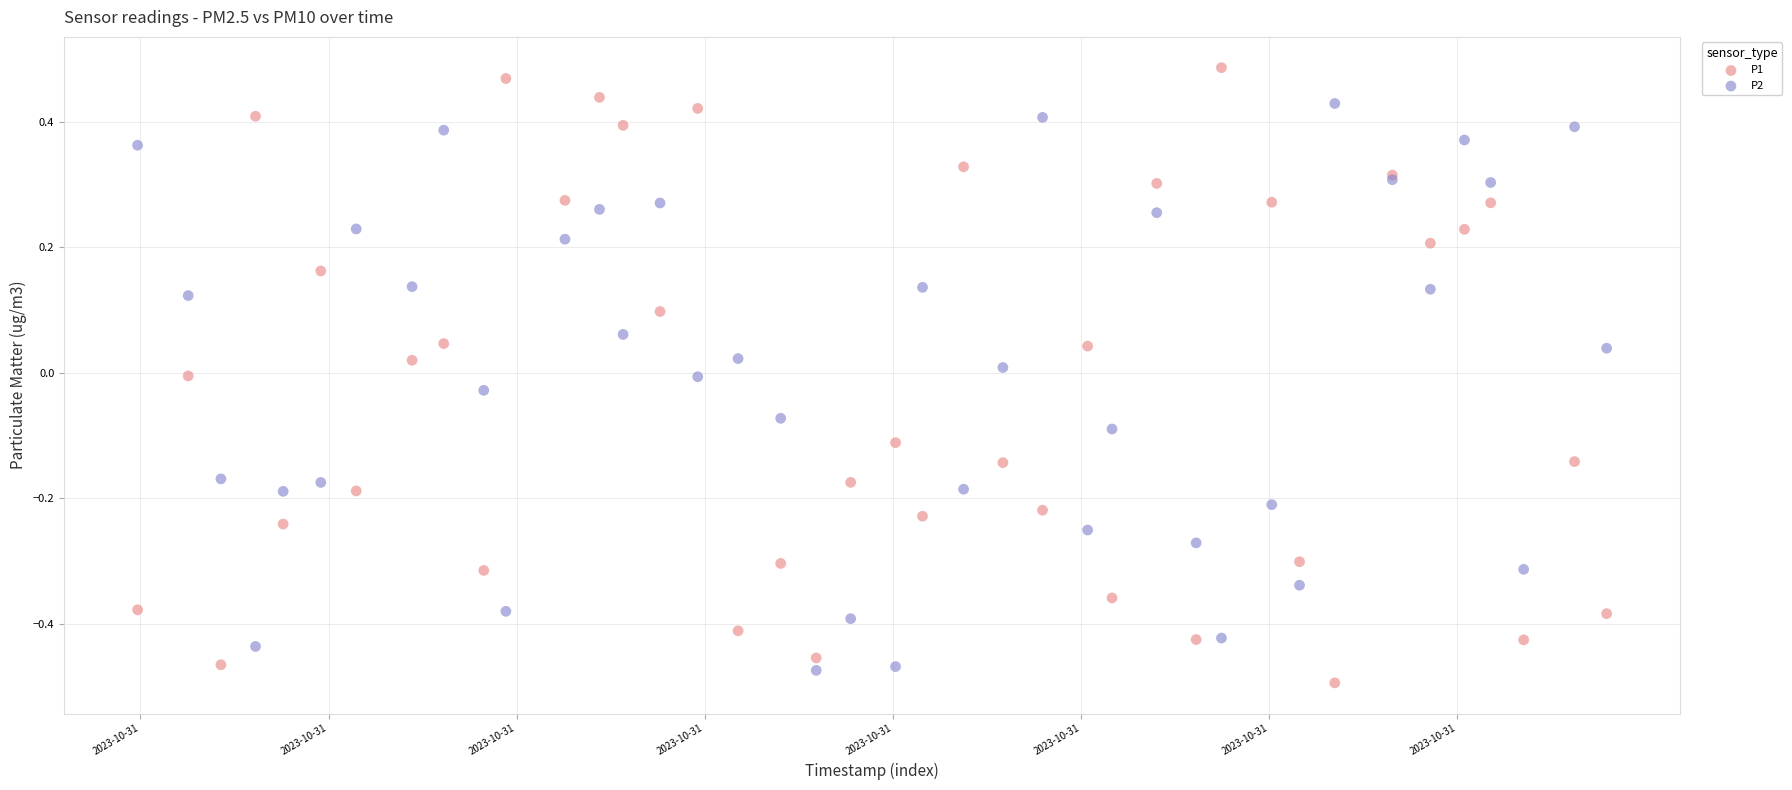

Which series reaches the maximum Y coordinate?

P1